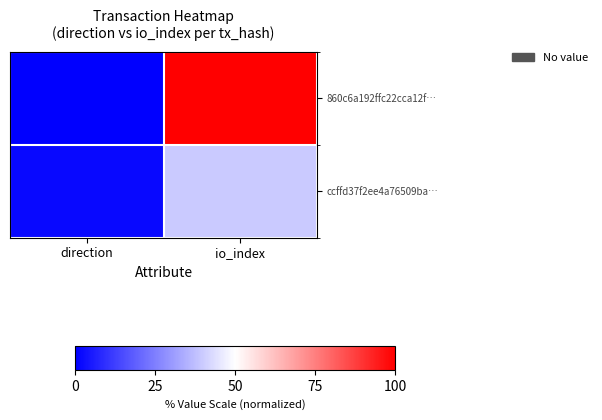

Count the number of data series in this chart.

2